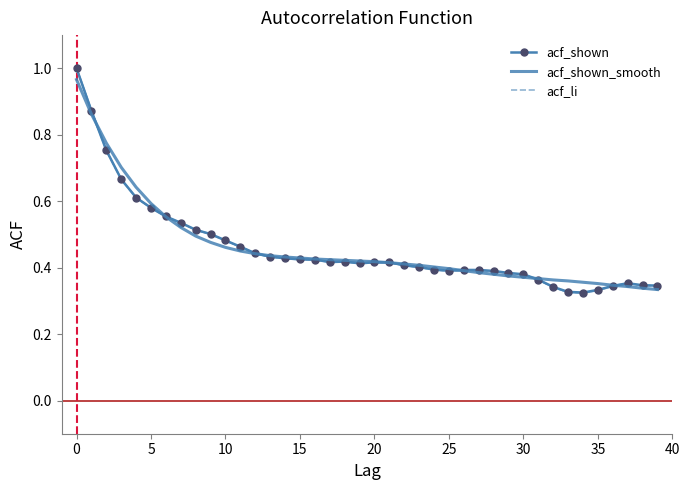

What is the difference between the second highest and second lowest values in the acf_shown series?

0.5